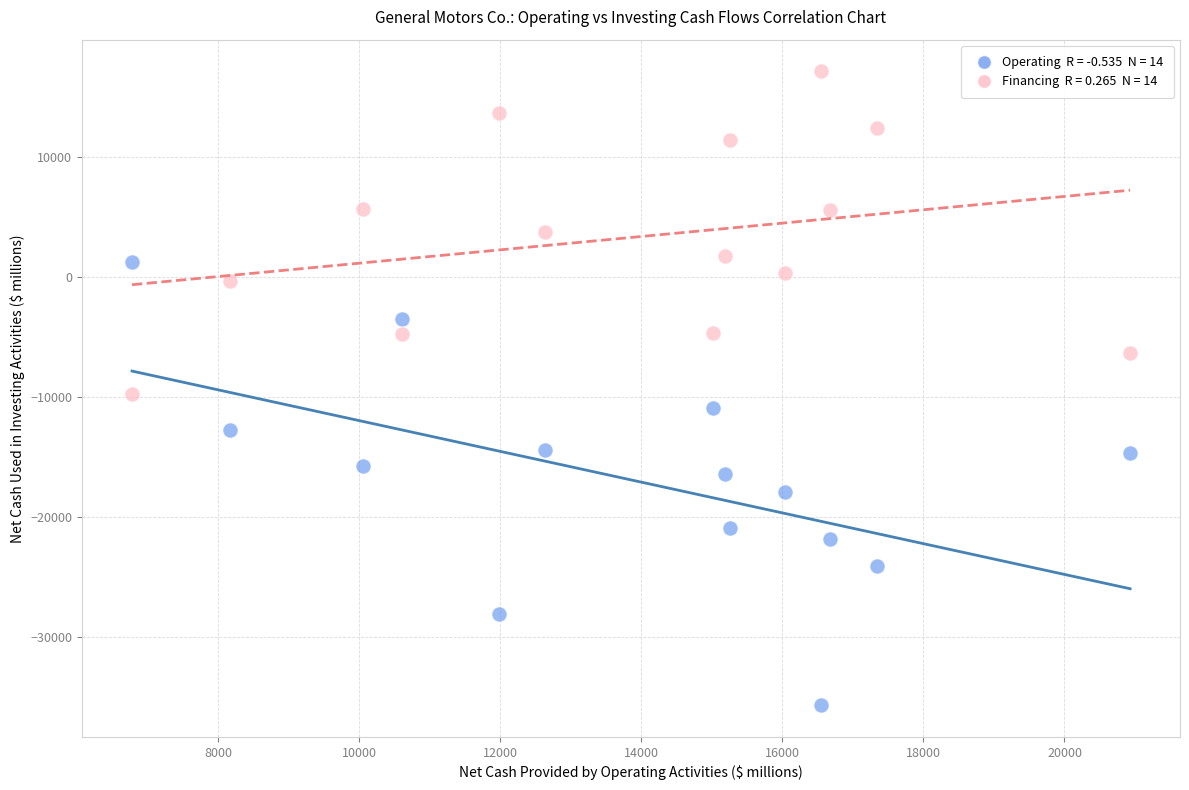

Across all data points, what is the range of Y values (max minus min)?

52782